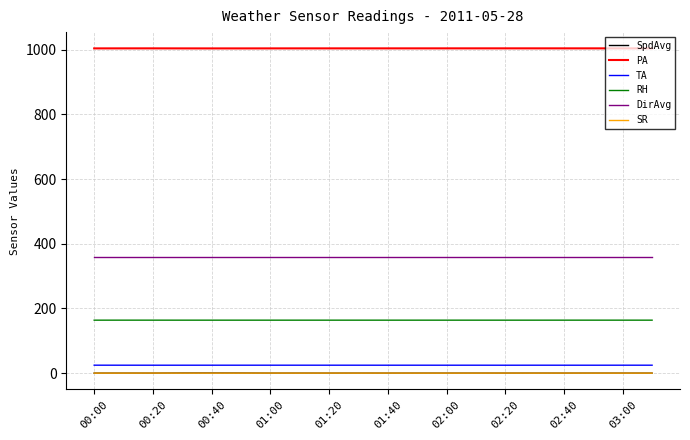

True or false: DirAvg and SpdAvg cross at least once.

False